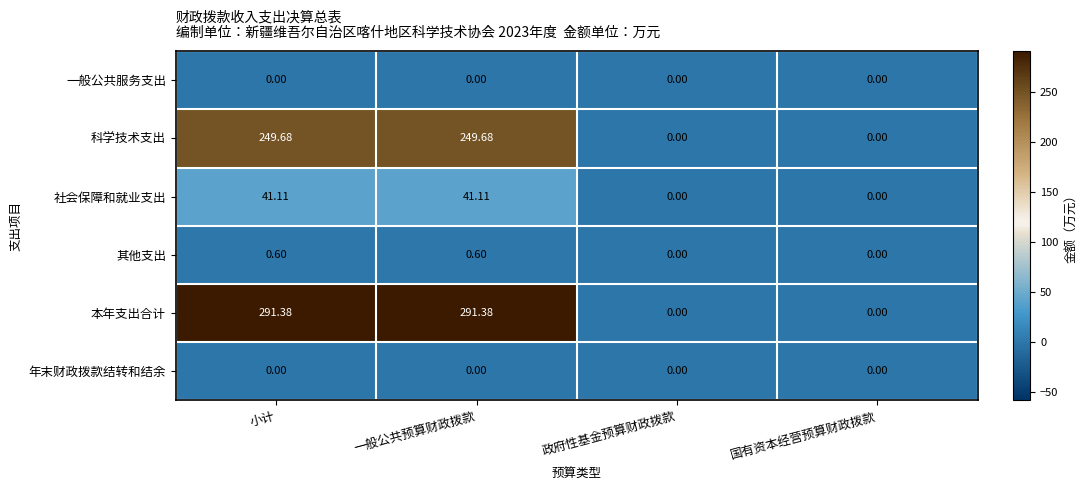

Which series has the largest total across all categories?

本年支出合计